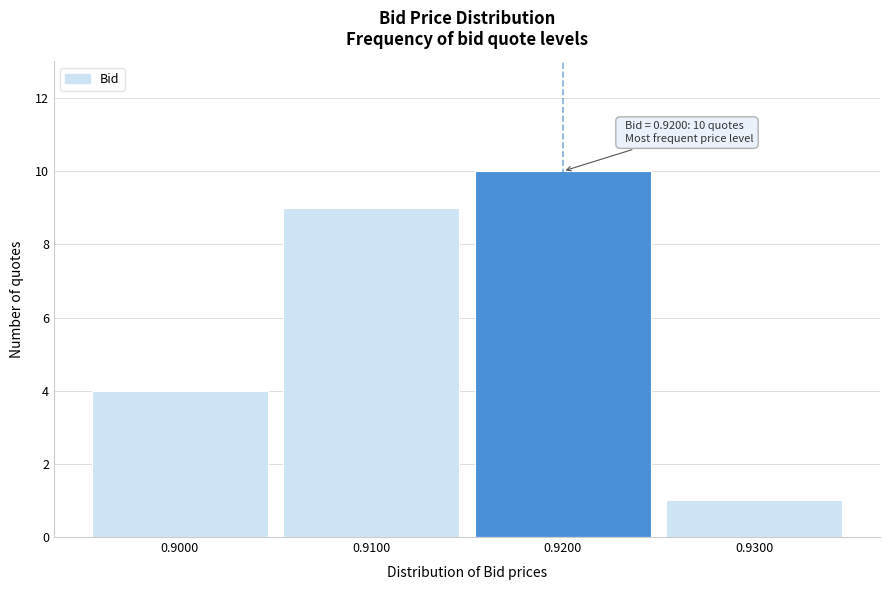

Over which range of the x-axis is the bar tallest?

0.915 to 0.925